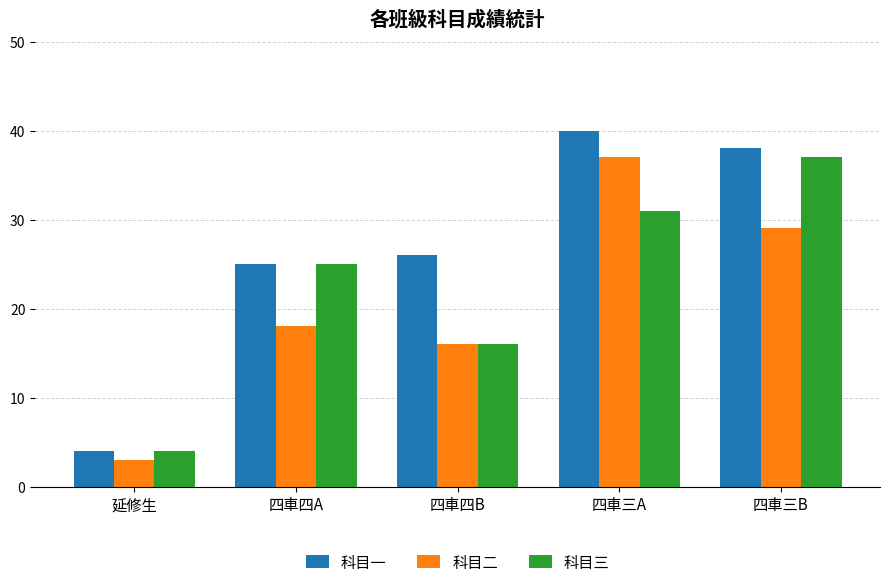

How many bars are there in each group?

3